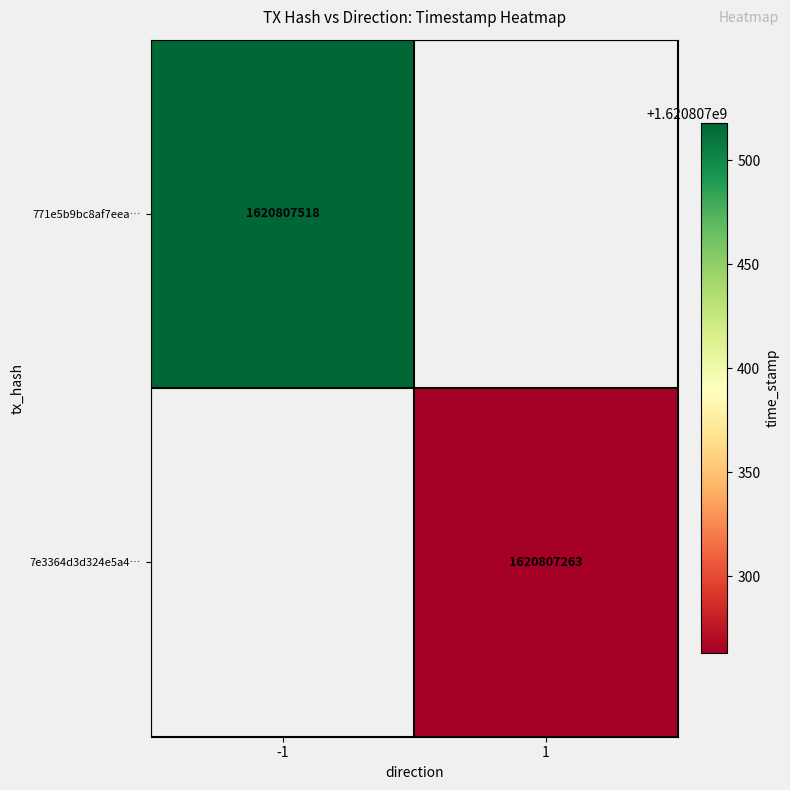

Which series has the largest total across all categories?

771e5b9bc8af7eeafefd2aa9d522cc812baf65d